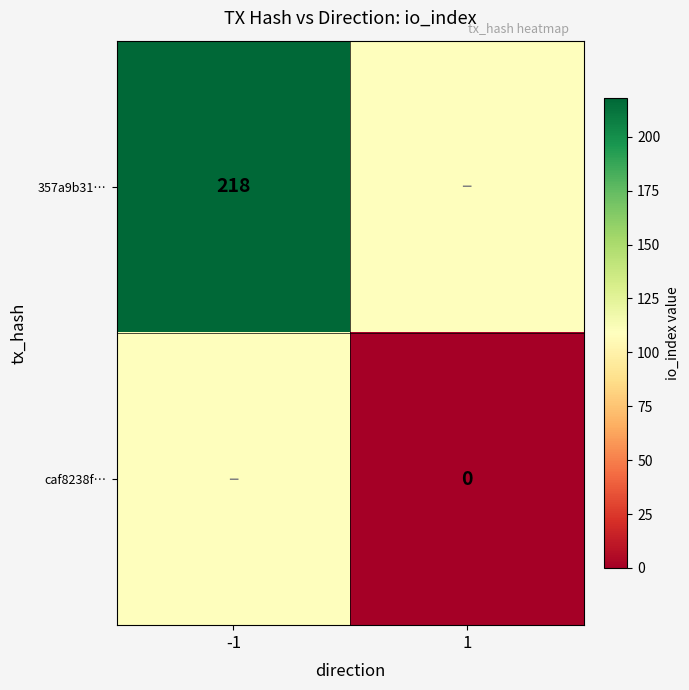

The value of 357a9b31… at -1 is 218. True or false?

True